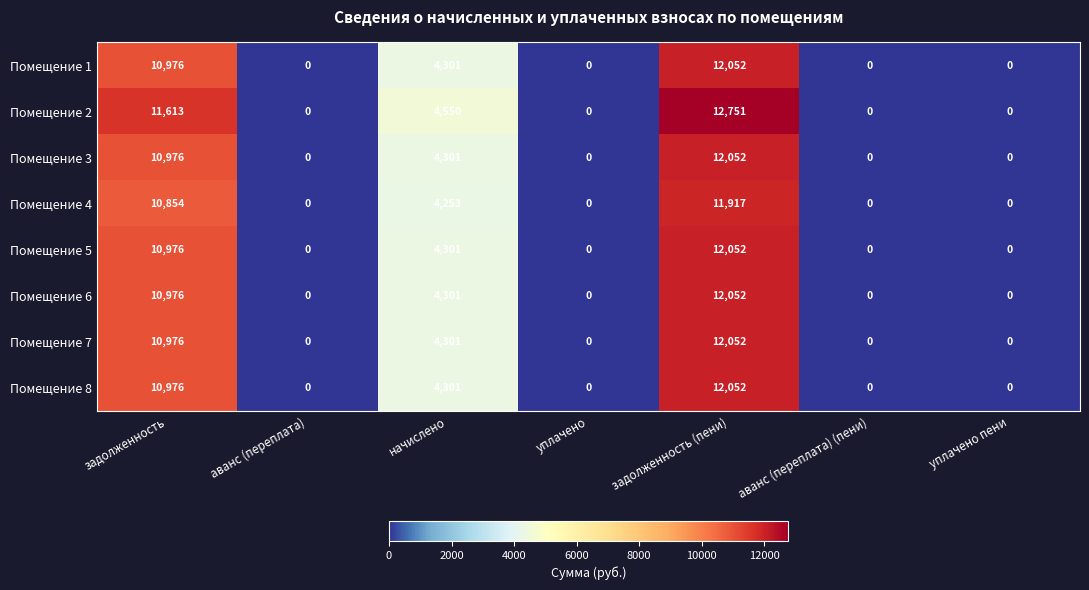

Which series has the widest spread of values?

Помещение 2